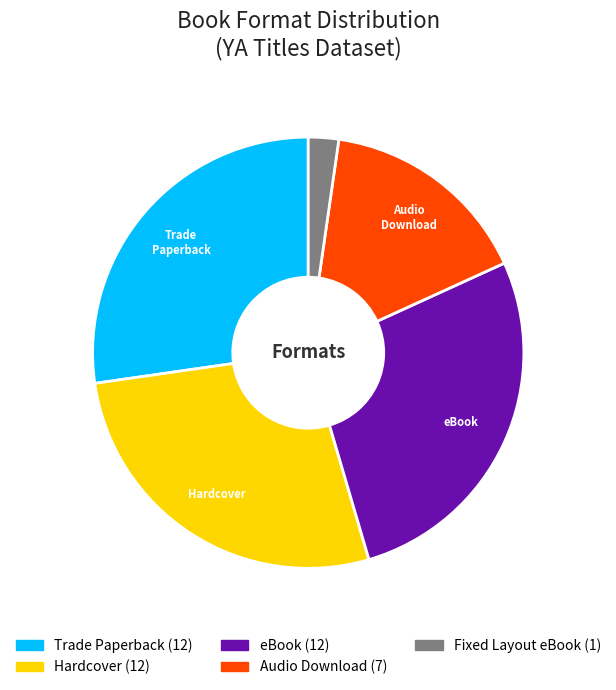

Is there a majority slice in this chart?

No